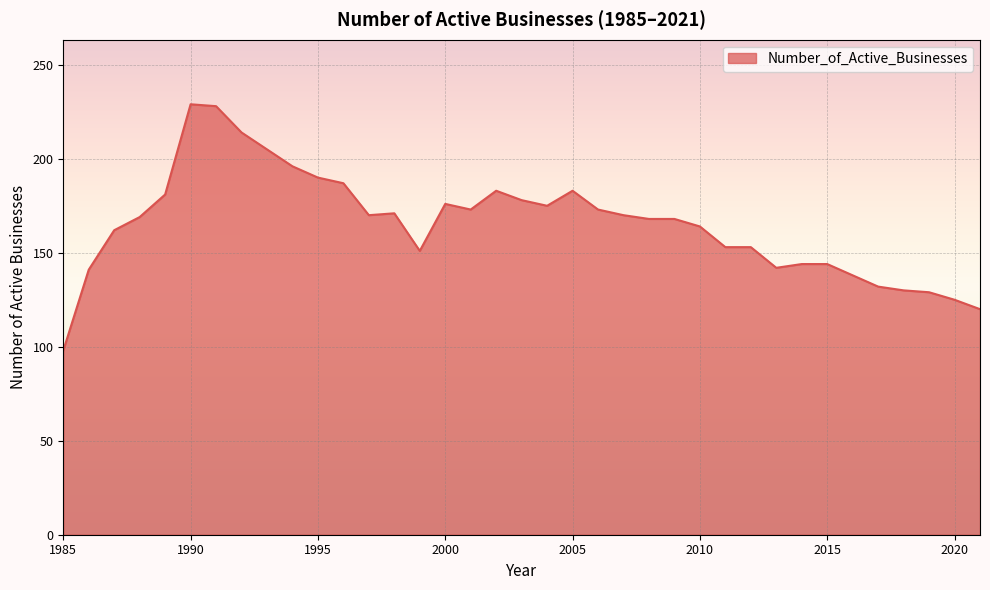

What is the minimum value shown in the chart?

98